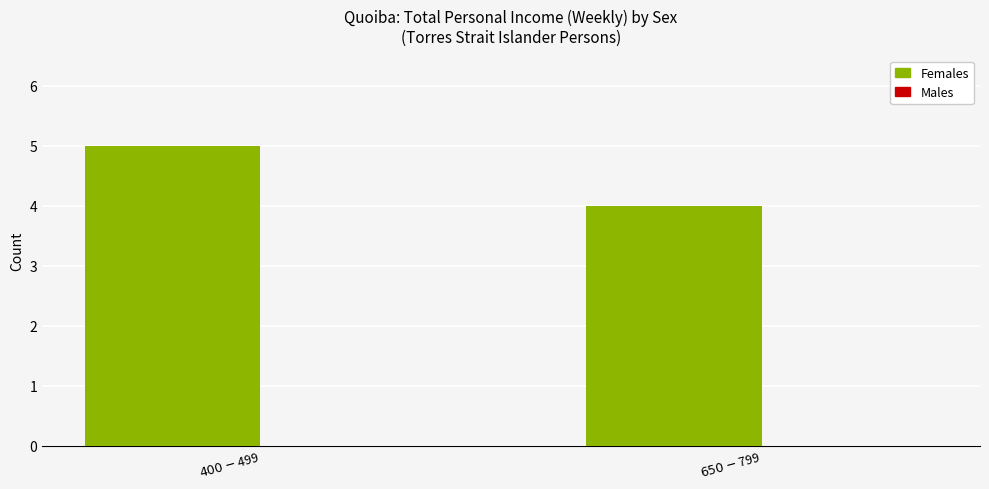

What is the value of the 2nd bar from the left?

4